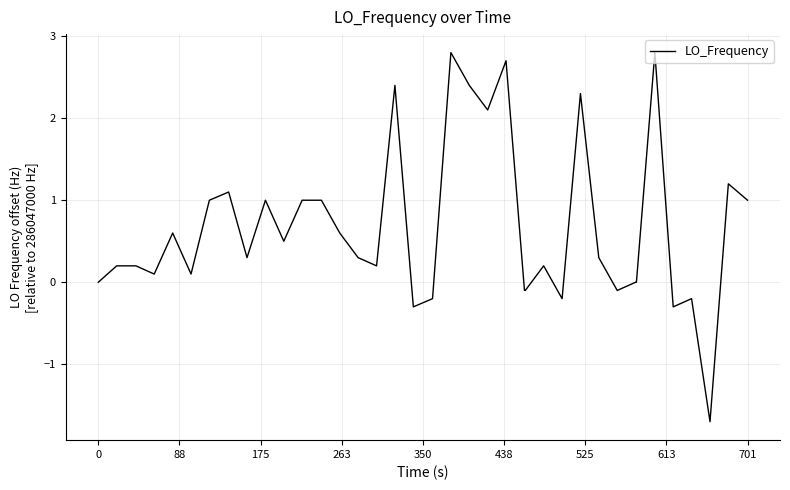

What is the smallest value displayed?

-1.7